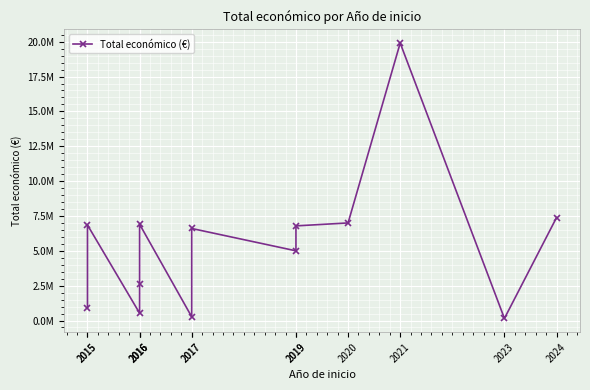

At which label does the data first exceed 6600746?

2015